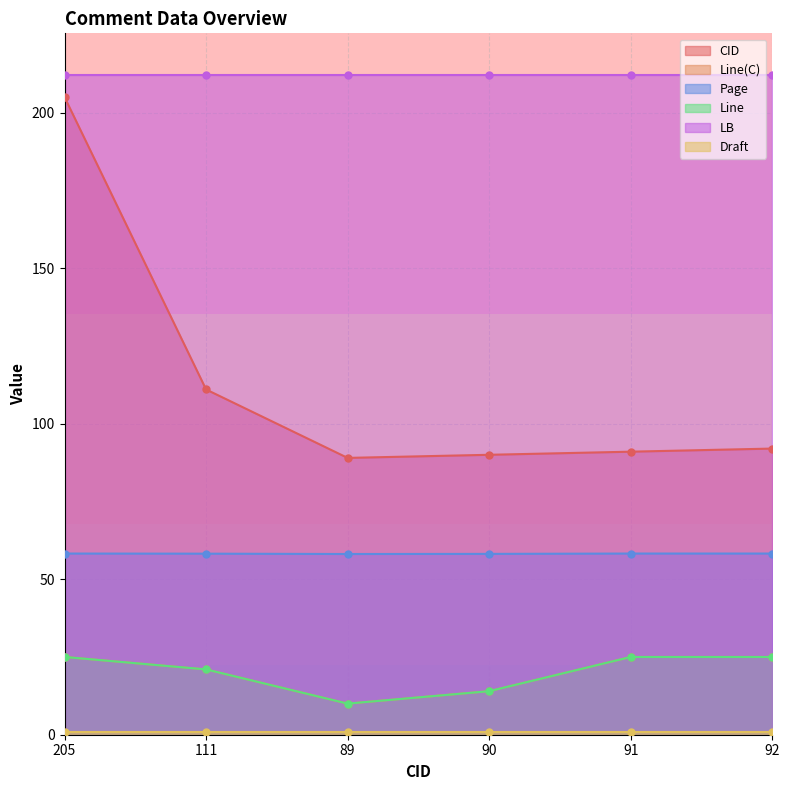

What is the average value of the Line(C) series?

20.0